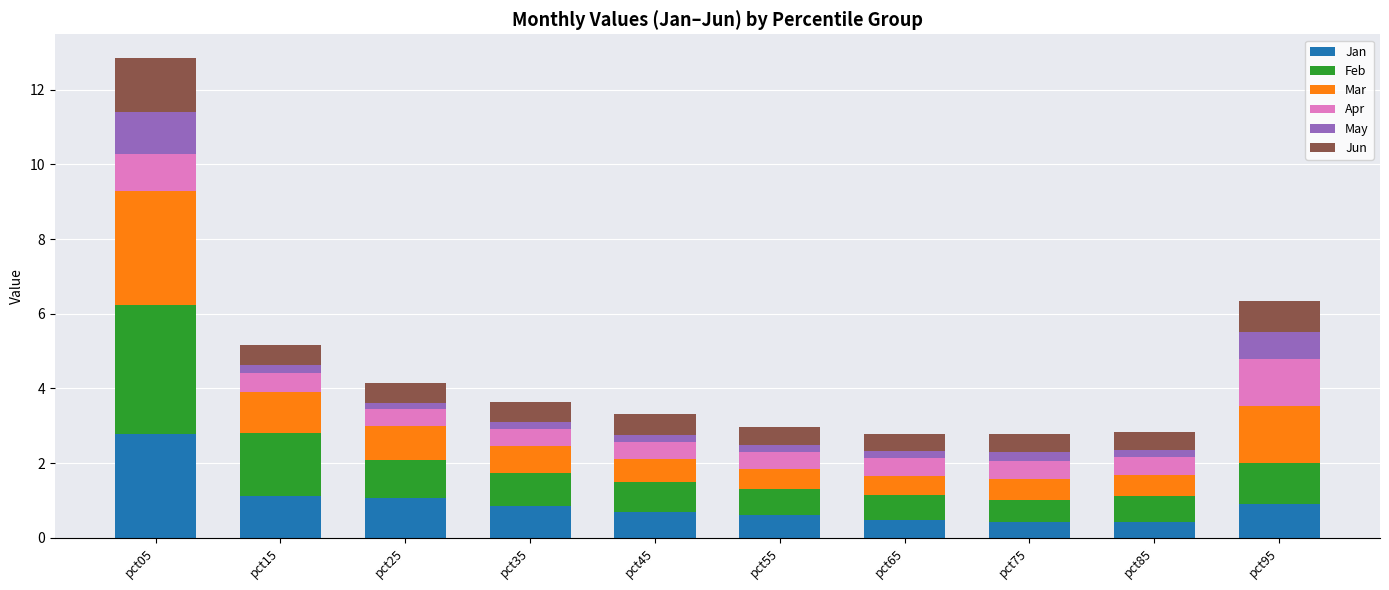

Which category has the highest value in the Jan series?

pct05